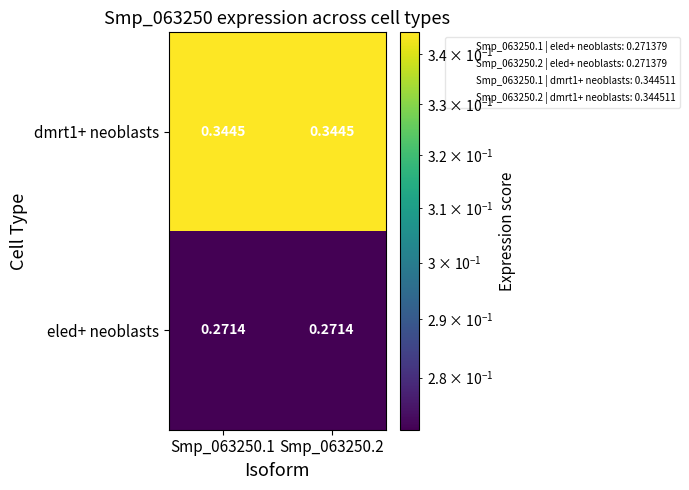

Is the value of dmrt1+ neoblasts at Smp_063250.2 greater than the value of eled+ neoblasts at Smp_063250.1?

Yes